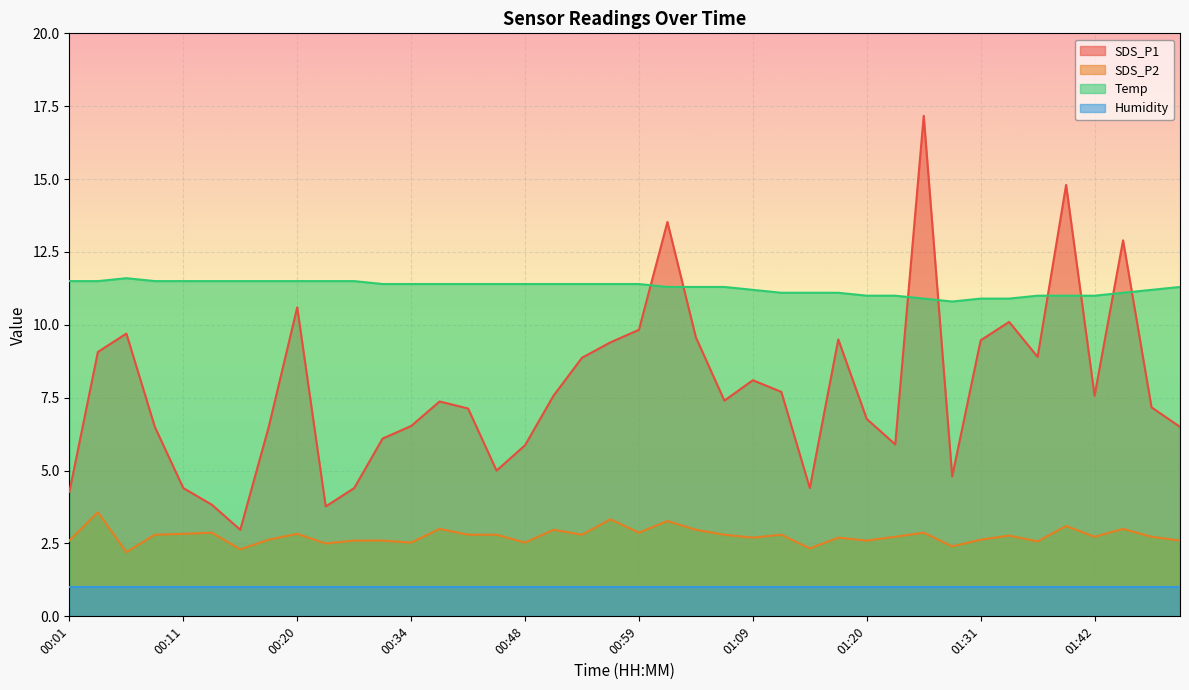

How many interior local peaks does the Temp series have?

1